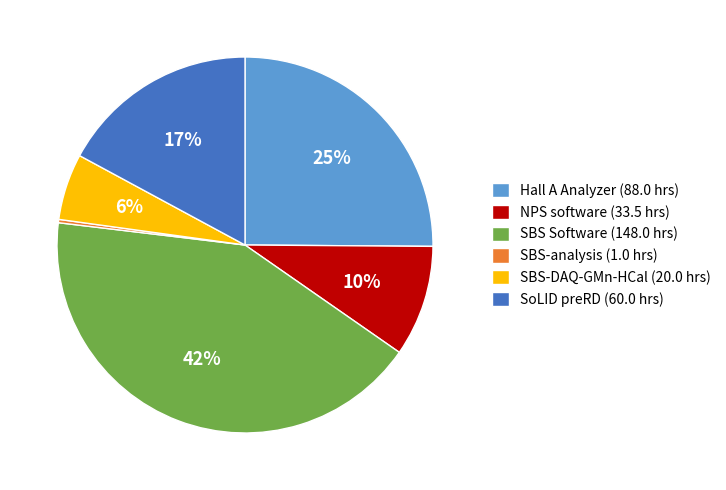

True or false: Hall A Analyzer (88.0 hrs) accounts for 31% of the total.

False